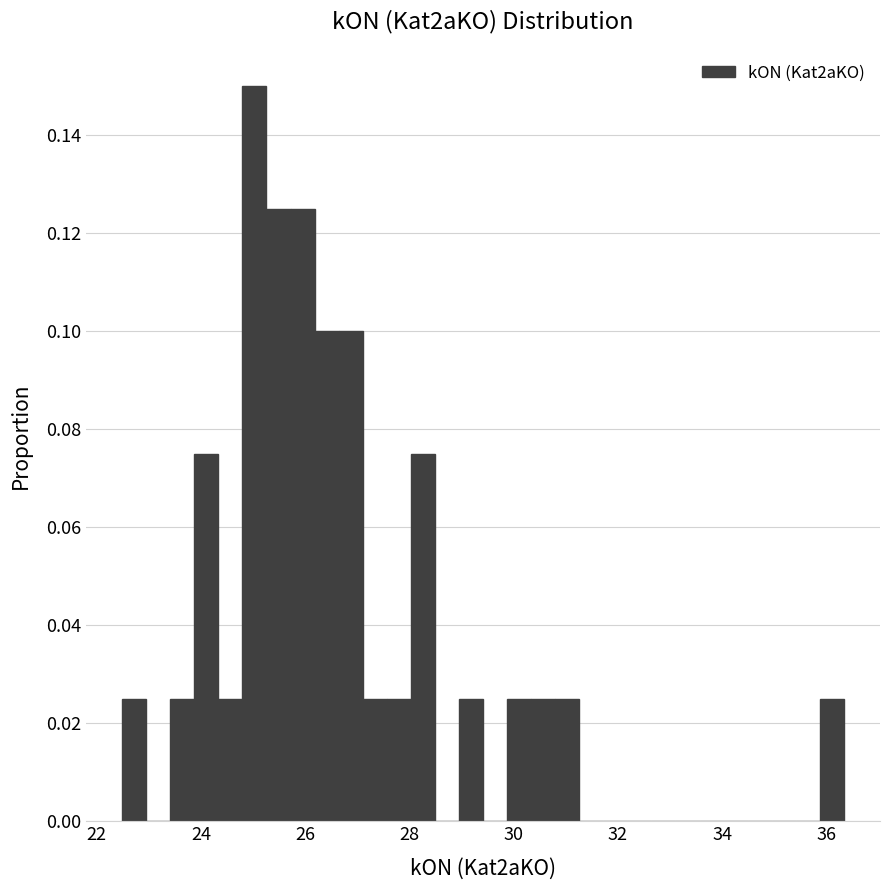

Read against the x-axis, roughly where is the centre of the tallest bar?

25.0